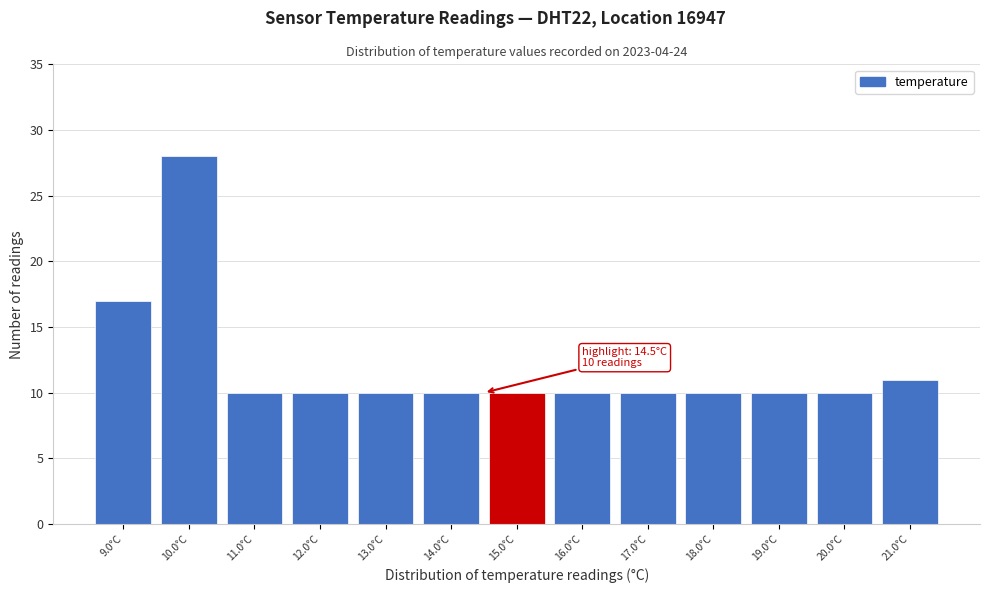

Over which range of the x-axis is the bar tallest?

9.5 to 10.5